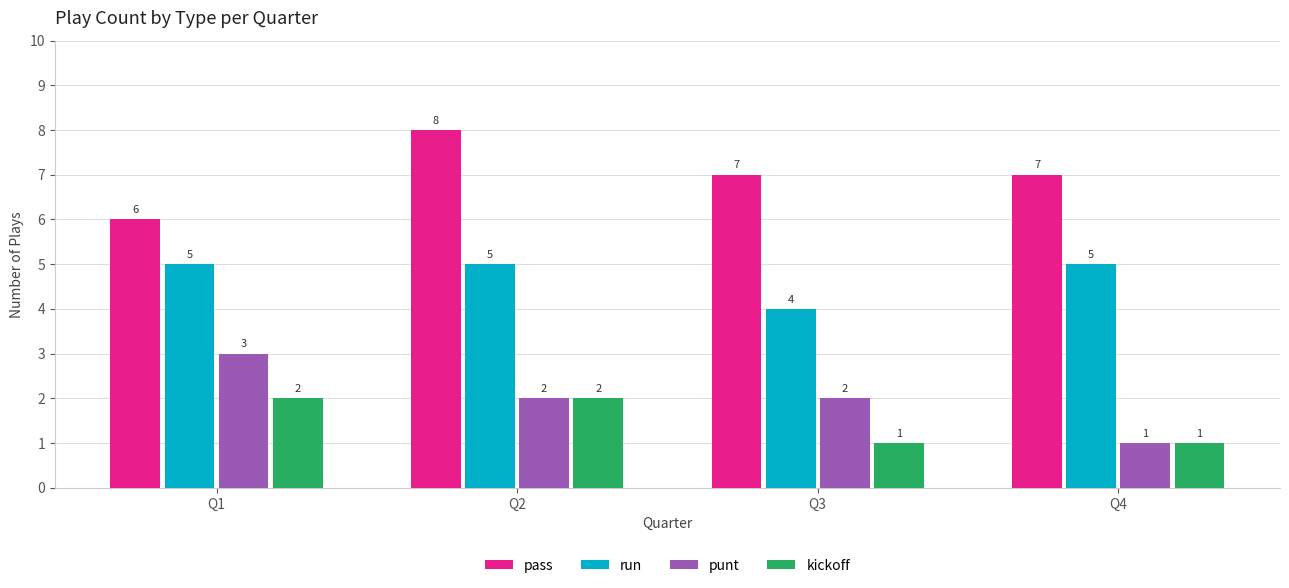

True or false: kickoff has a value of 1 at Q3.

True